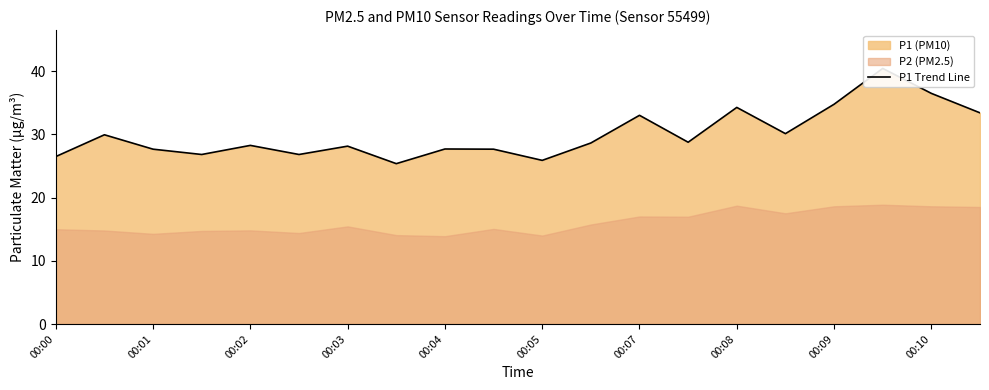

The chart shows a value of 46.5 at 00:00. True or false?

False